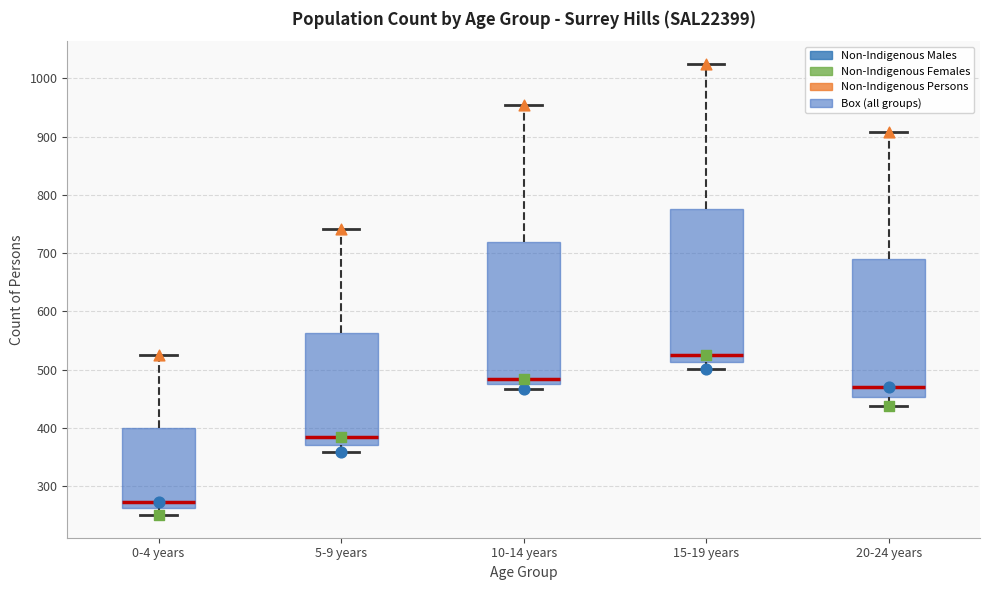

Where is the lower edge of the box for 10-14 years on the y-axis? The values are not printed on the chart, so give them approximately, as read against the axis.

480